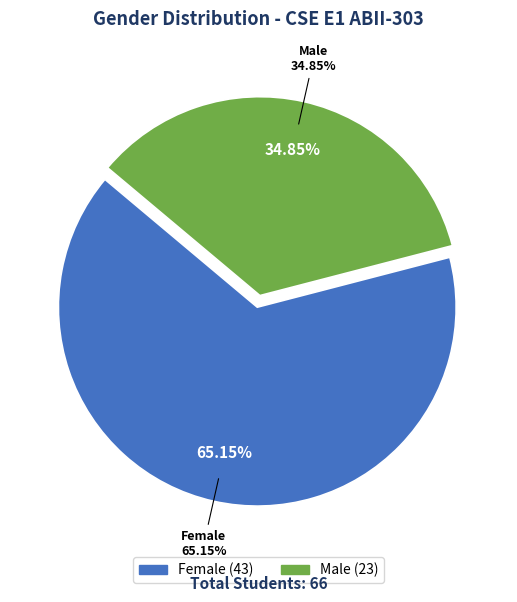

Which category accounts for the majority?

Female